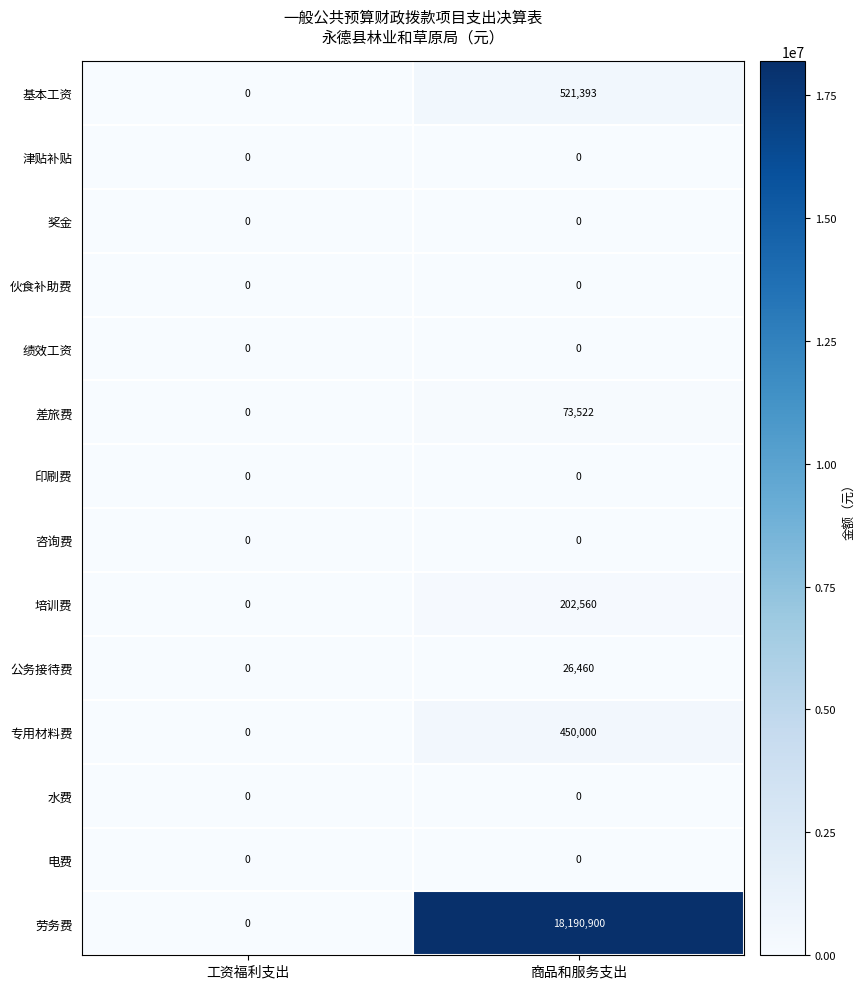

What is the difference between the 劳务费 values at 工资福利支出 and 商品和服务支出?

18190900